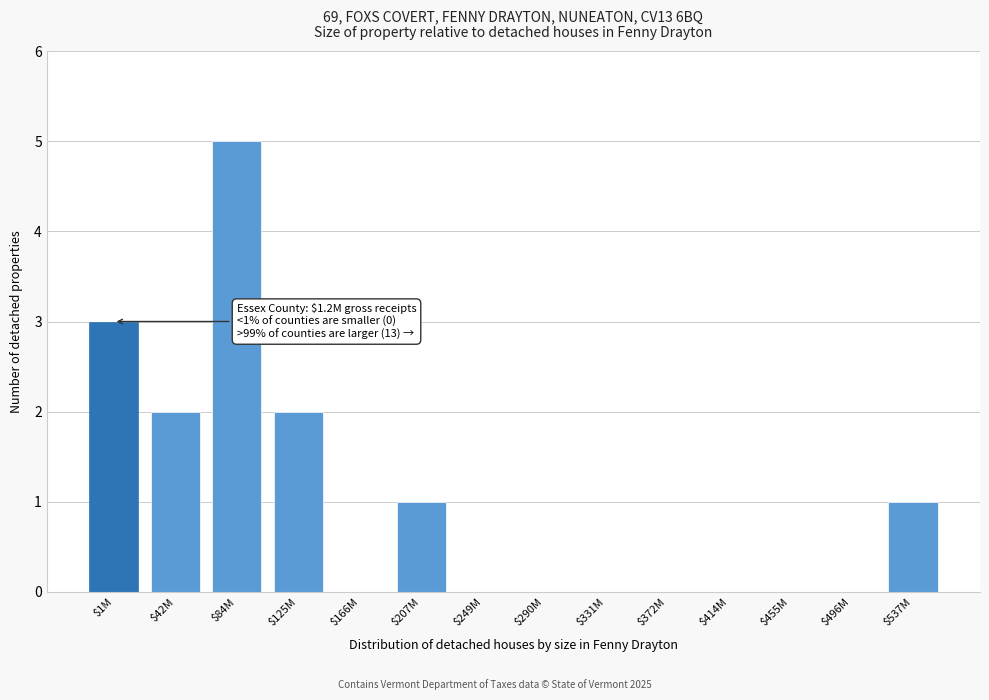

What is the maximum value shown in the chart?

5